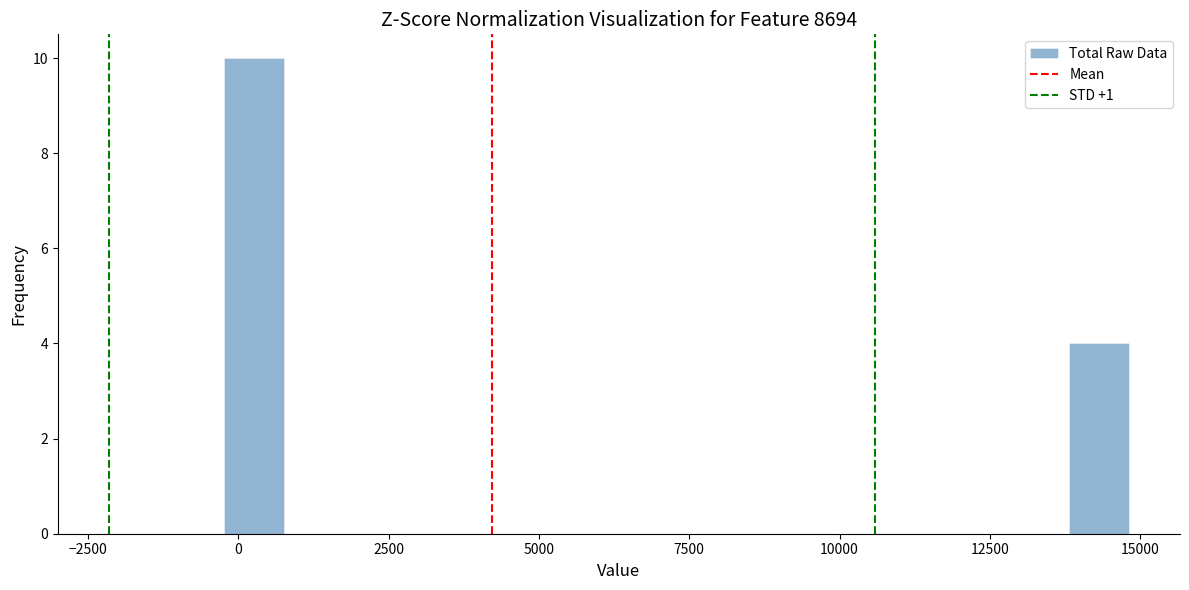

Around what value on the x-axis is the tallest bar? Give the approximate position of its centre, as read against the axis.

500